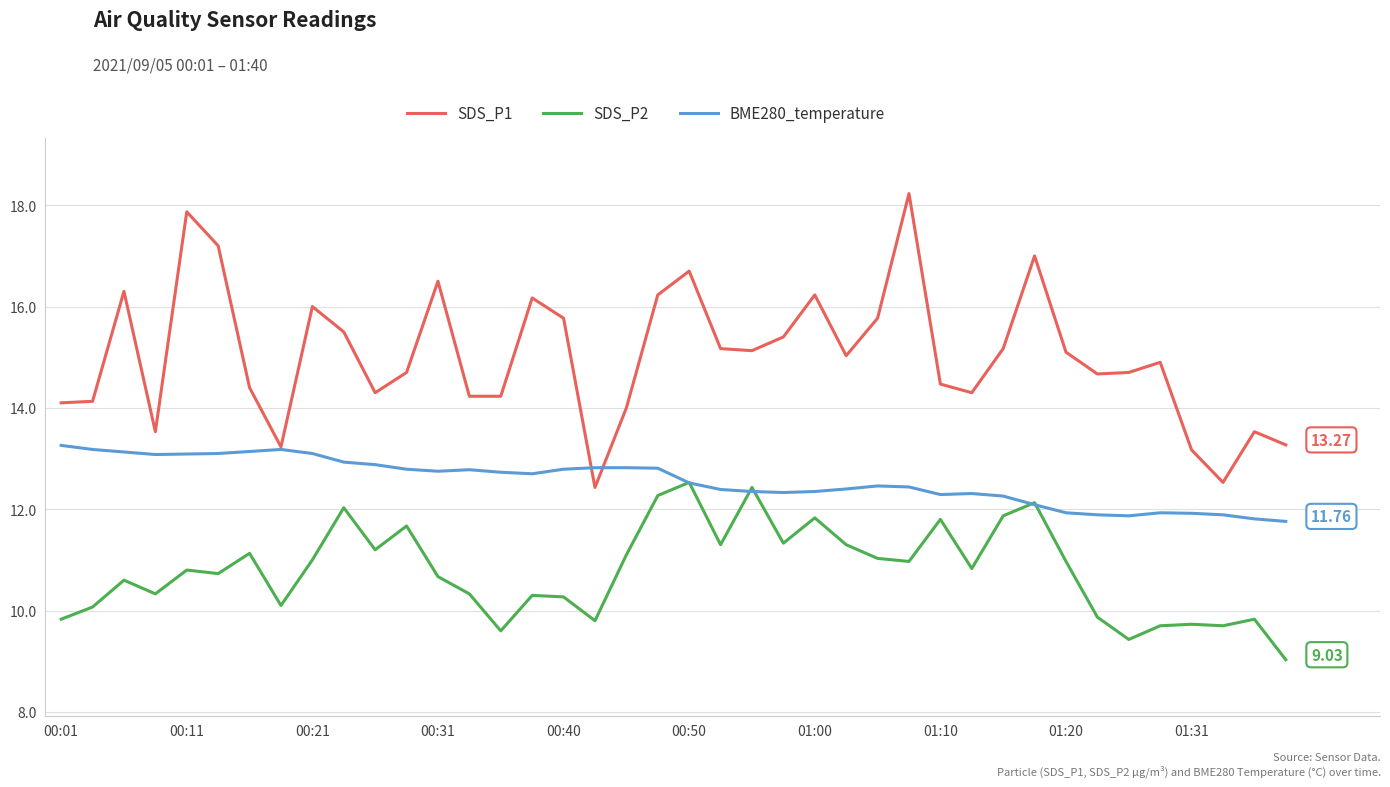

List the series in order of their overall mean, highest first.

SDS_P1, BME280_temperature, SDS_P2